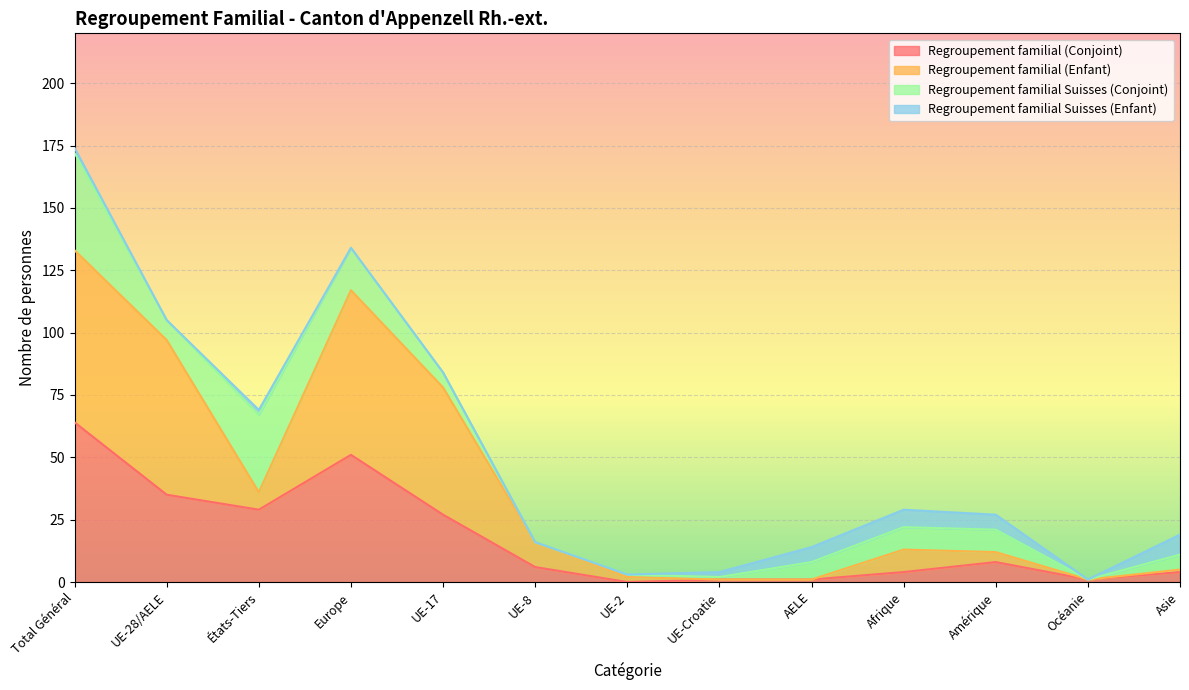

Where is Regroupement familial (Conjoint) nearest to the value 32?

UE-28/AELE